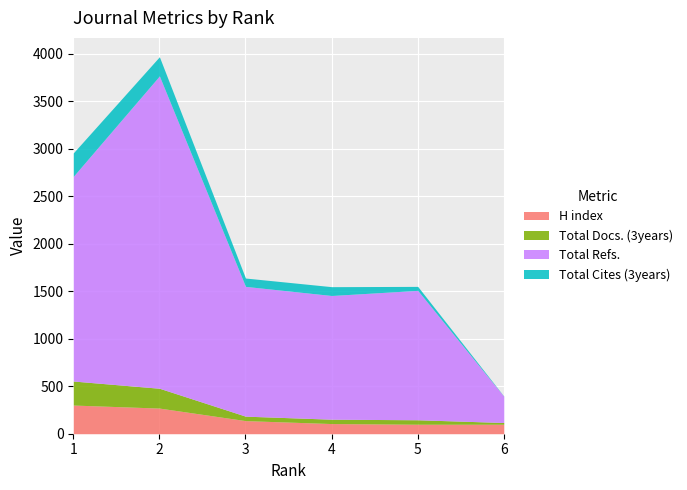

What is the value of the Total Refs. point at the 6th from the left?

277